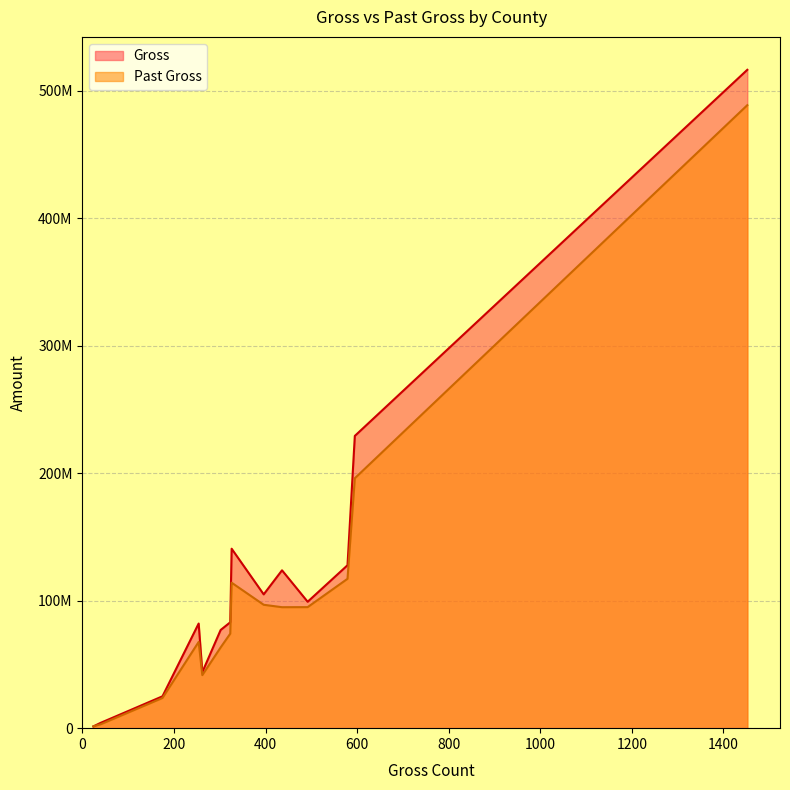

Reading left to right, what are all the values shown in this chart?

Gross: Addison=83079903.9	Bennington=104982119.0	Caledonia=43945357.7	Chittenden=516586719.9	Essex=1384319.4	Franklin=140818352.7	Grand Isle=4176846.4	Lamoille=77043772.2	Orange=24999989.9	Orleans=82103082.7	Rutland=127841269.5	Washington=229321645.1	Windham=123866464.8	Windsor=99188246.0
Past Gross: Addison=74165805.3	Bennington=96825610.2	Caledonia=41619655.8	Chittenden=488843412.8	Essex=1404025.5	Franklin=114139271.9	Grand Isle=3061262.9	Lamoille=63351333.2	Orange=23690396.3	Orleans=67665971.1	Rutland=117202102.8	Washington=196113955.6	Windham=94922502.3	Windsor=94974631.4